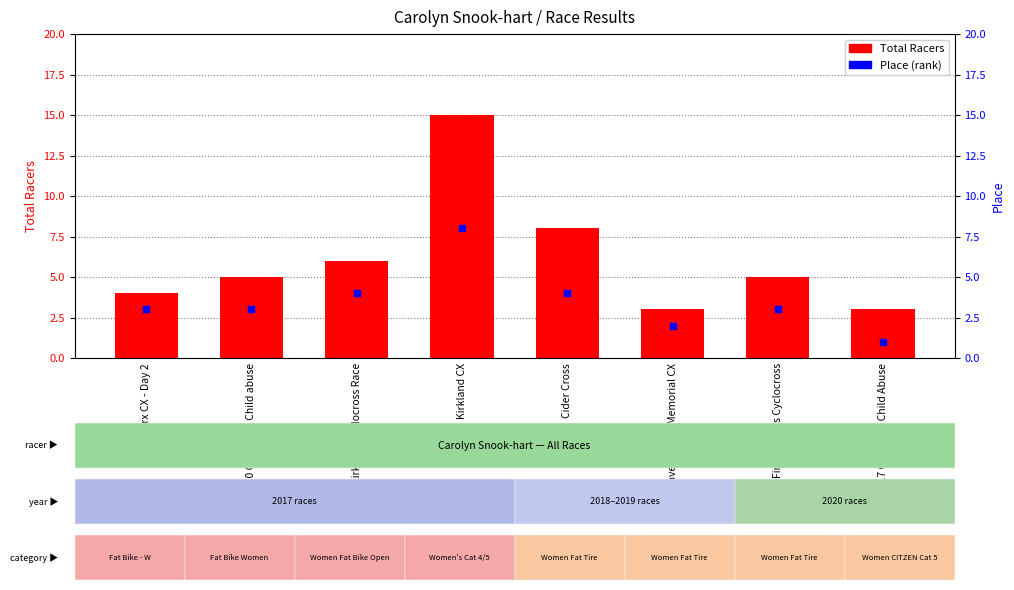

Which series contains the highest Y value?

Total Racers